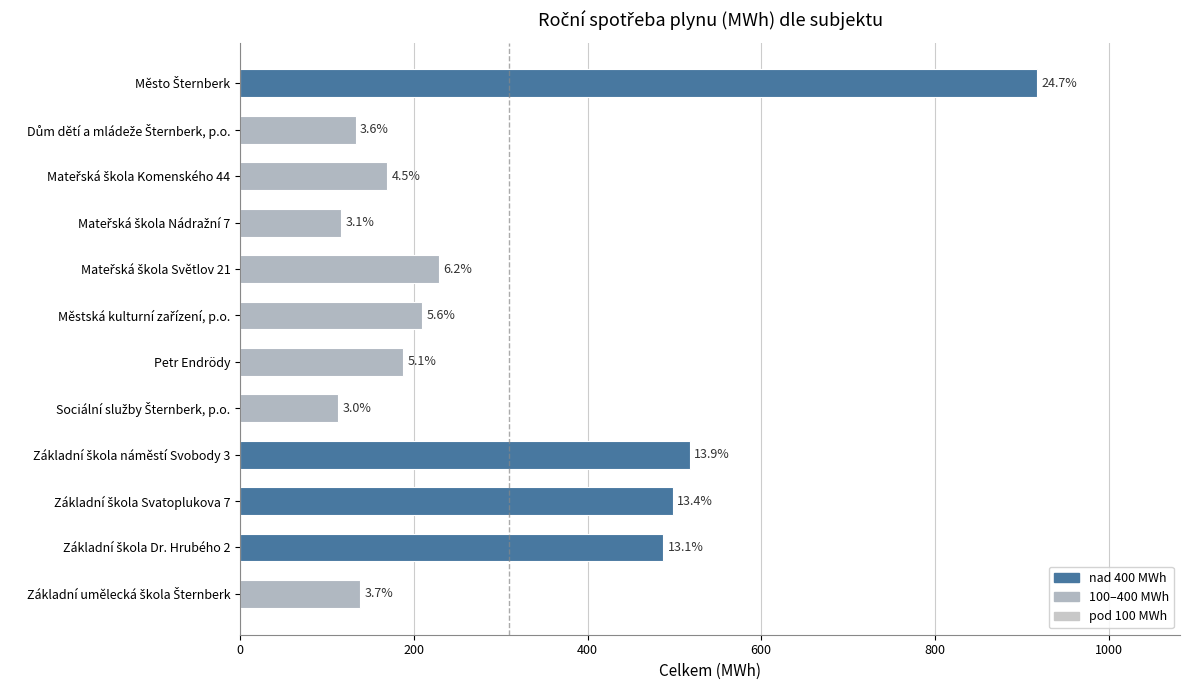

Are the bars grouped side by side (vs. stacked)?

No